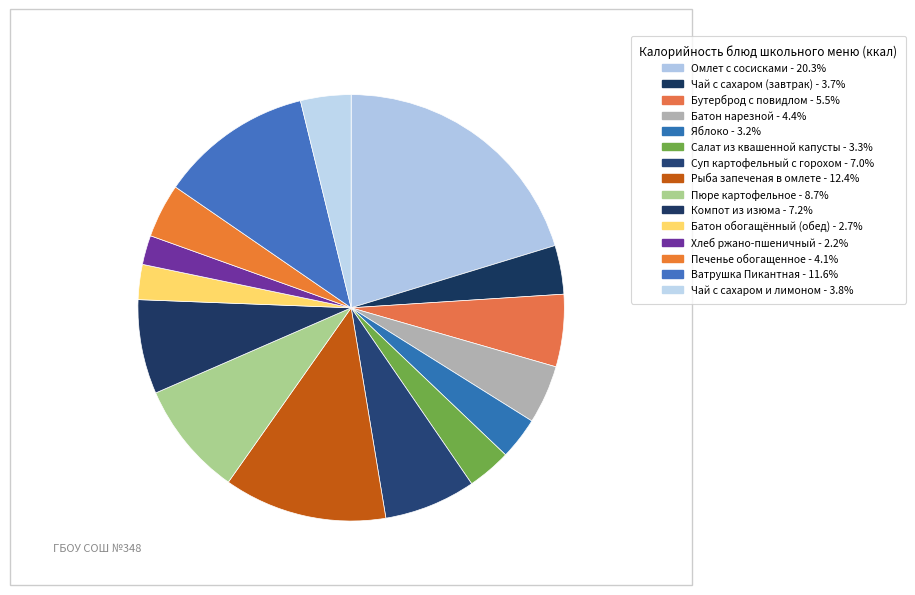

Approximately how many times larger is the value at Омлет с сосисками compared to Бутерброд с повидлом?

3.7